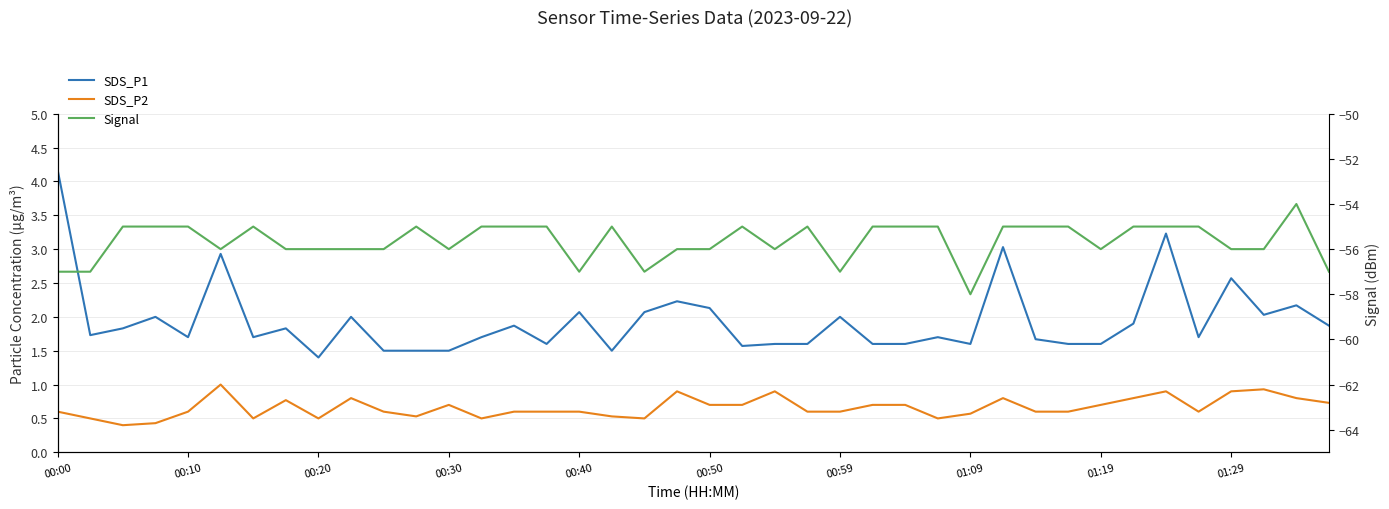

What is the average value of the Signal series?

-55.6